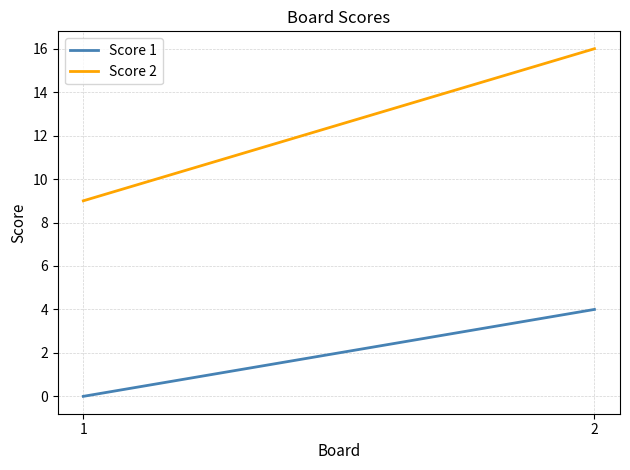

Is this an area chart (filled region under the line)?

No